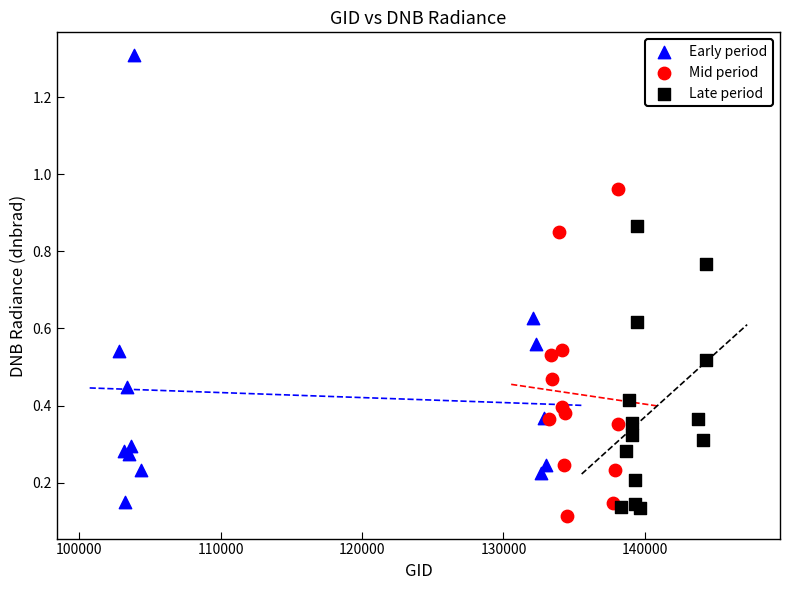

Which series reaches the maximum Y coordinate?

Early period